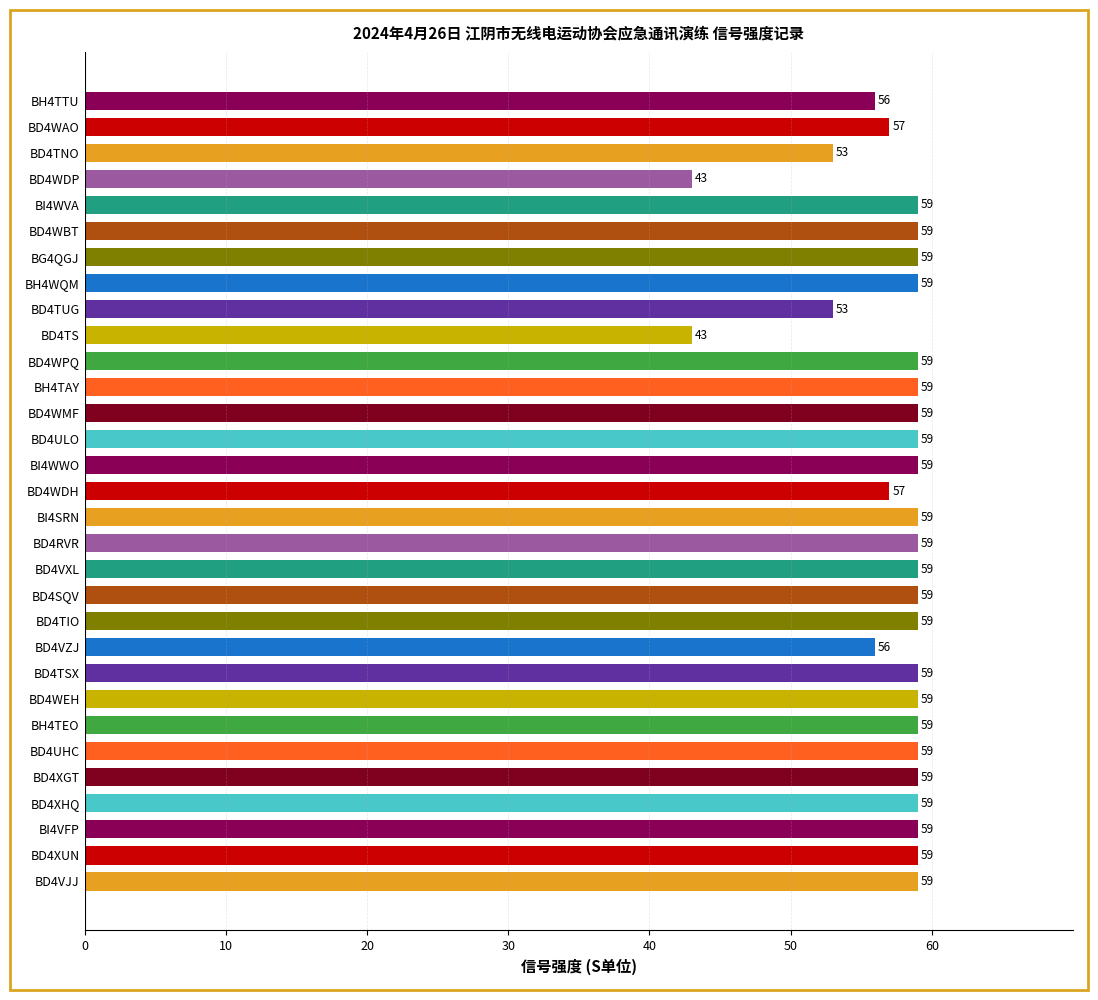

Approximately how many times larger is the value at BD4RVR compared to BH4TEO?

1.0